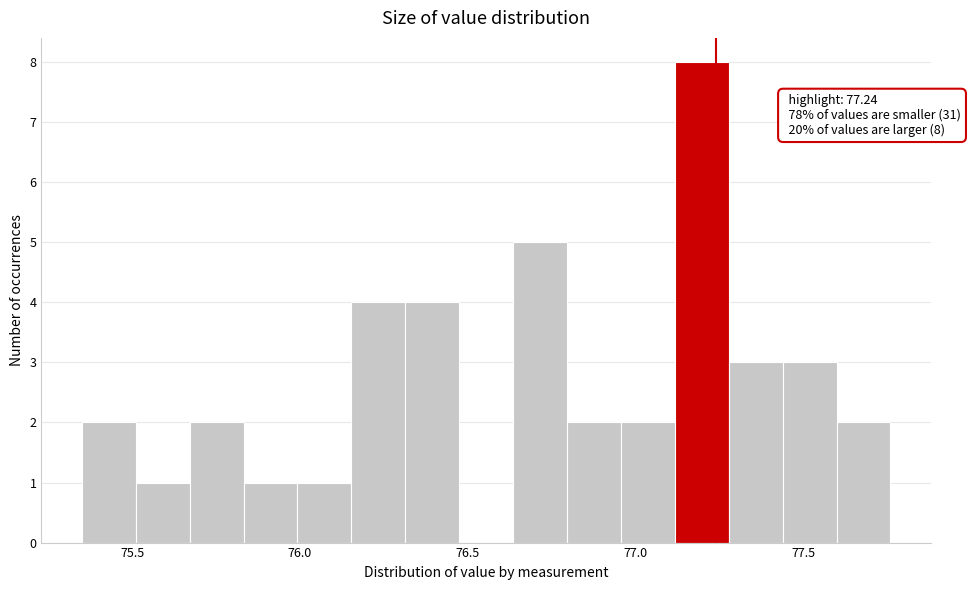

Around what value on the x-axis is the tallest bar? Give the approximate position of its centre, as read against the axis.

77.20